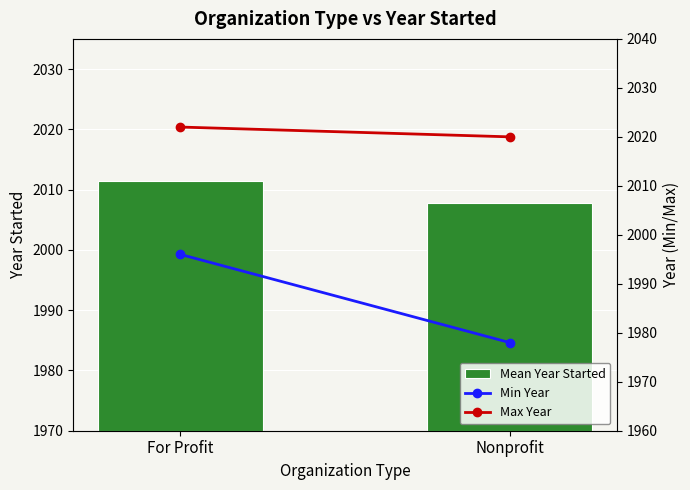

Is the value of Max Year at For Profit greater than the value of Min Year at For Profit?

Yes